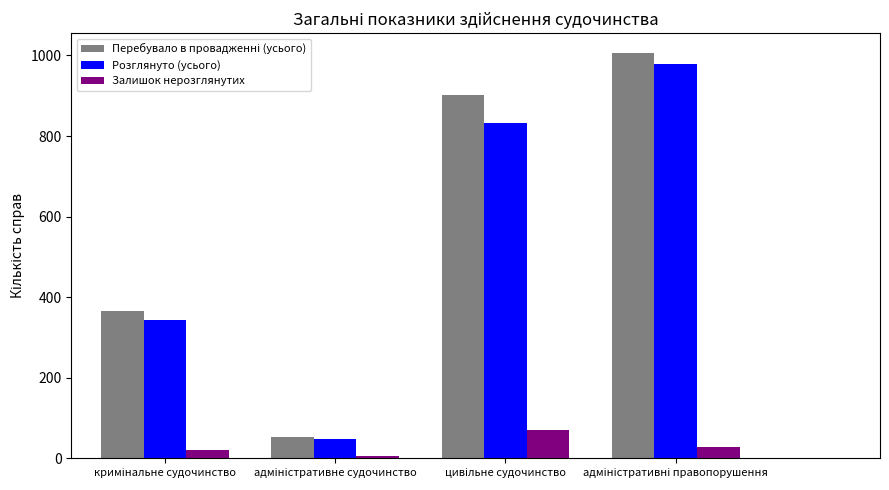

What is the difference between the maximum and minimum values in the Залишок нерозглянутих series?

64